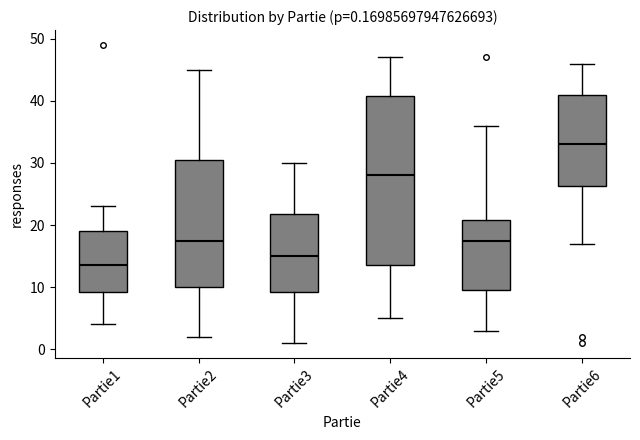

Which box has the lowest median line?

Partie1